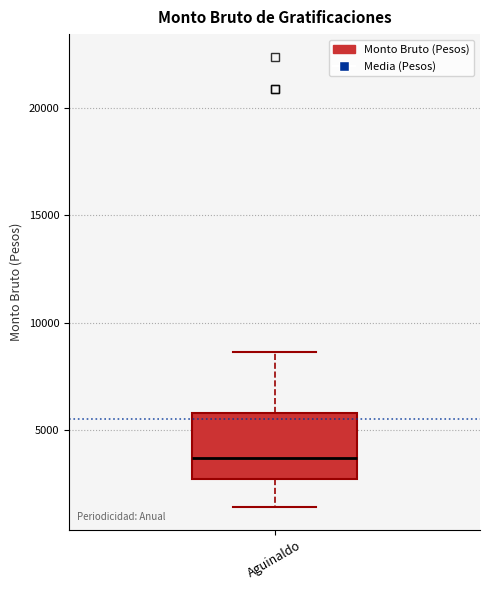

Transcribe this box plot: give where the median line is, the range the box spans, and where the two whiskers end, as read against the y-axis. The values are not printed on the chart, so give them approximately, as read against the axis.

median 3500, box 2500 to 6000, whiskers 1500 to 8500